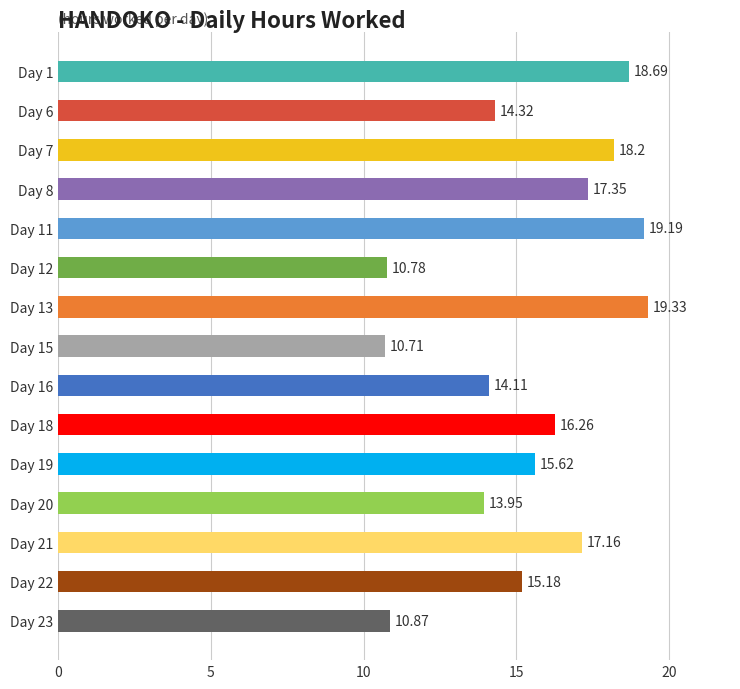

How many distinct data groups are displayed?

1